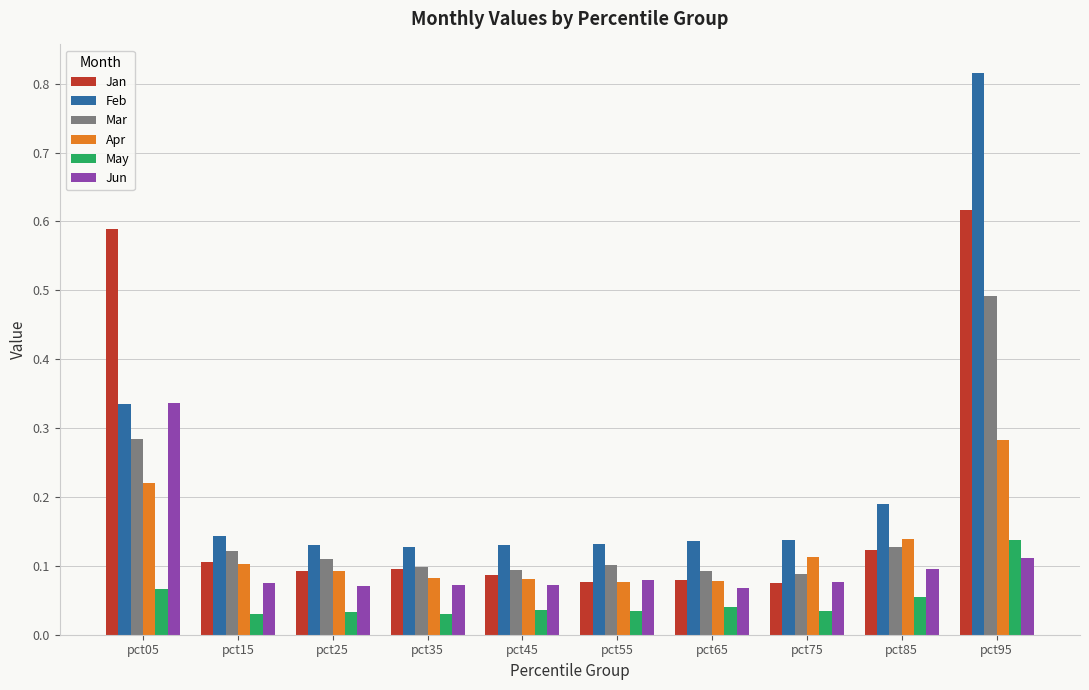

Count the May values in the range 0 to 1.

10